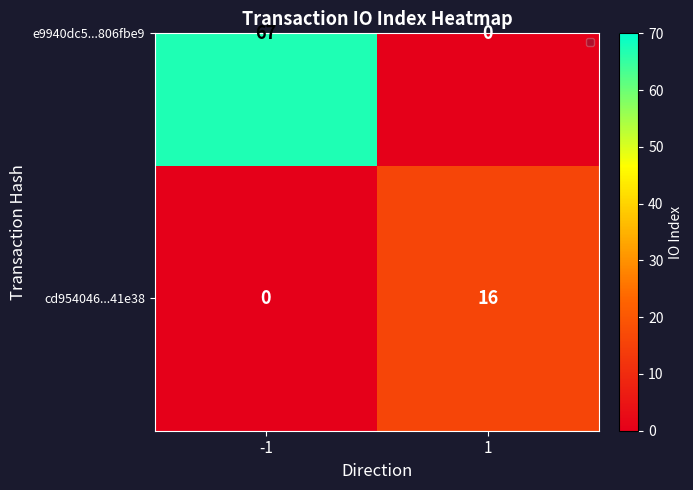

What is the difference between the values at -1 and 1?

16